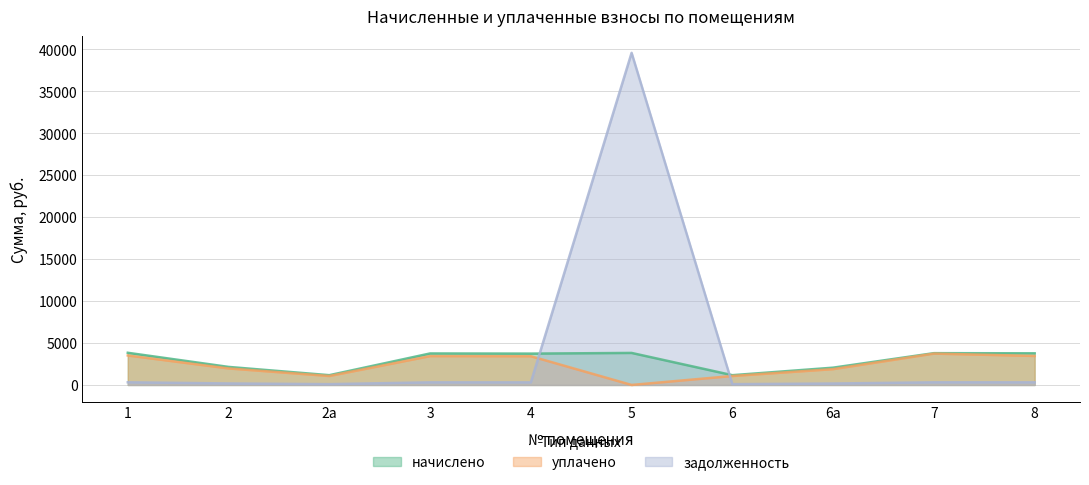

True or false: задолженность has more than 1 points higher than both neighbors.

True